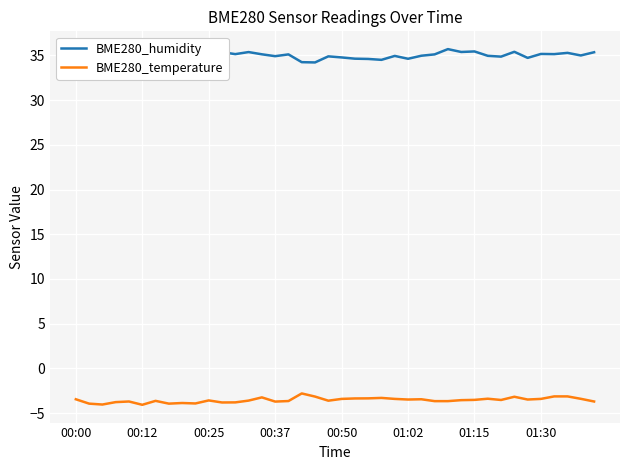

What is the greatest value displayed?

35.7